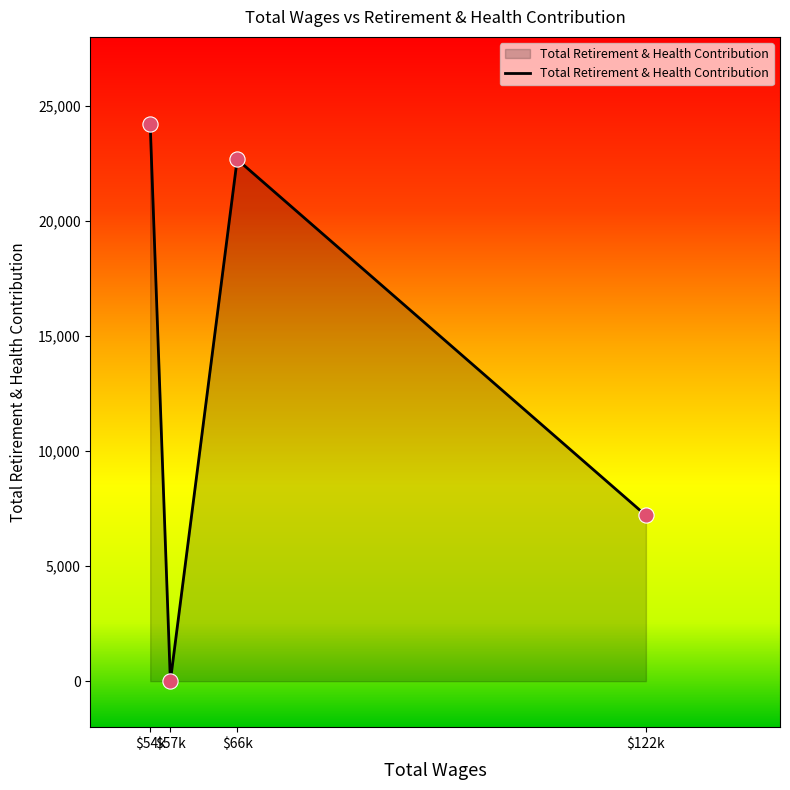

What is the sum of all values?

54076